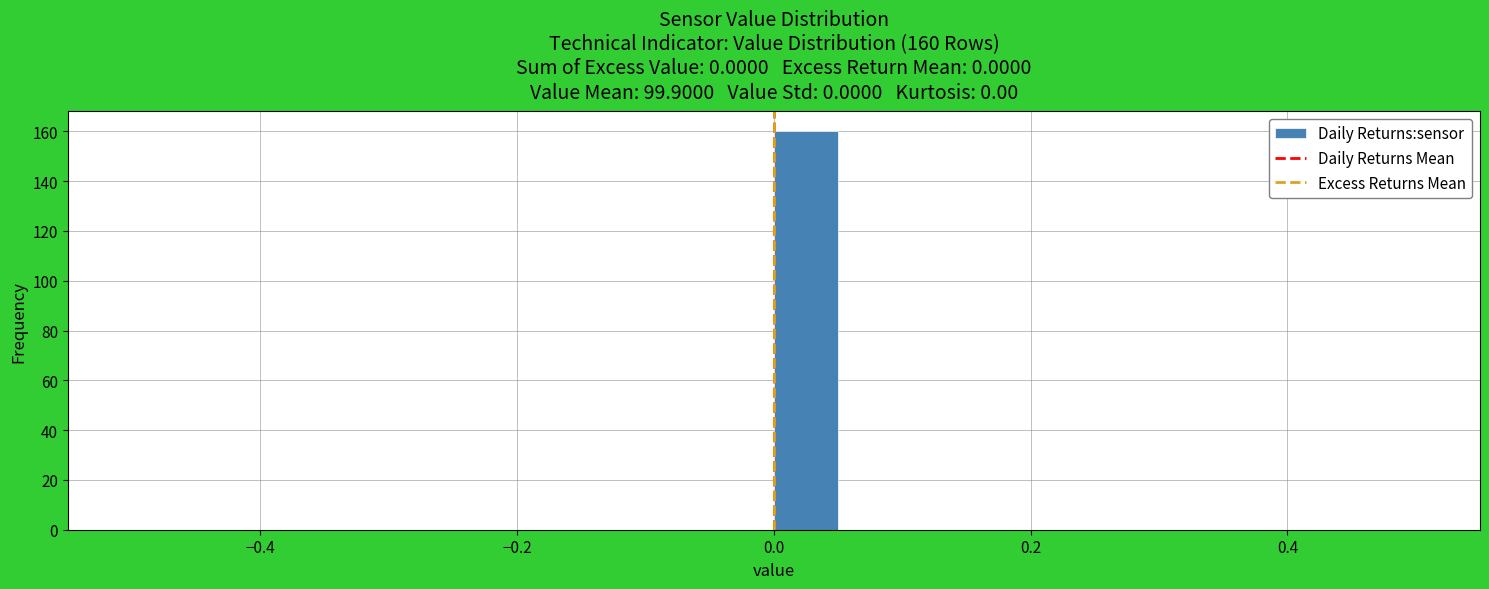

Read against the x-axis, roughly where is the centre of the tallest bar?

0.02